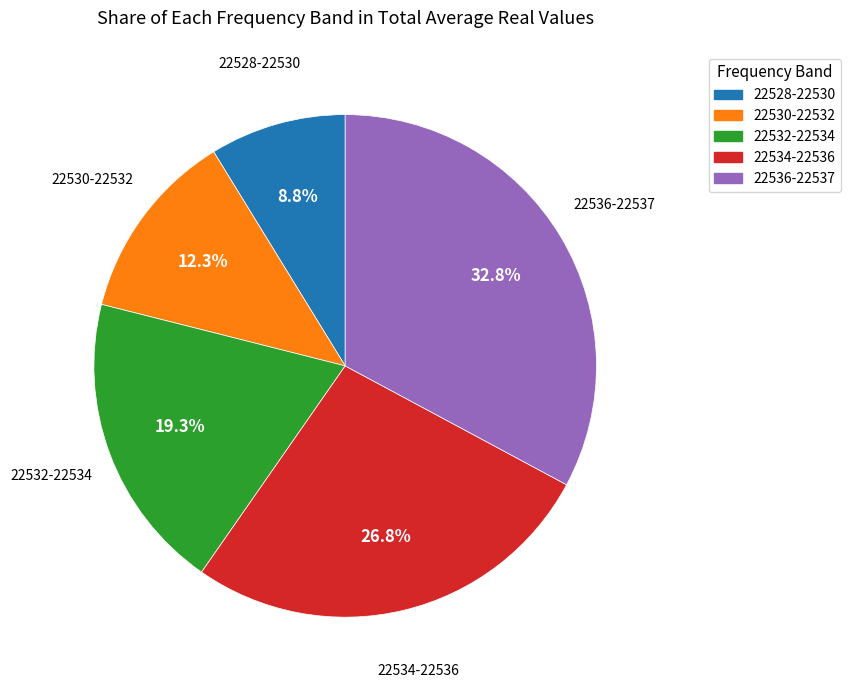

Do 22534-22536 and 22536-22537 together represent more than half of the pie?

Yes